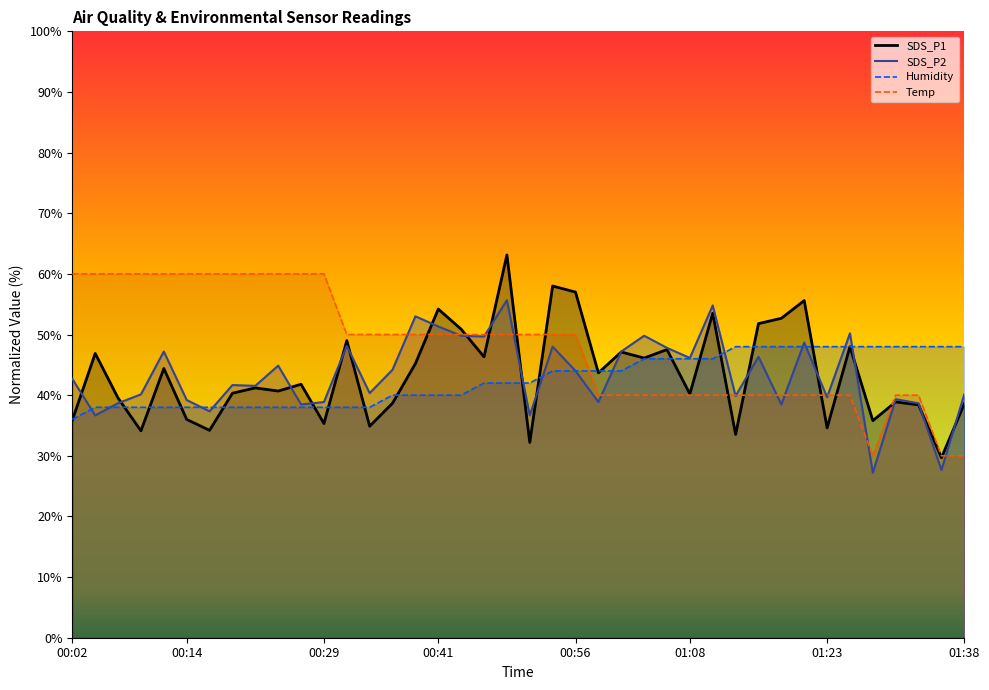

At which label does Humidity first exceed 41?

00:46